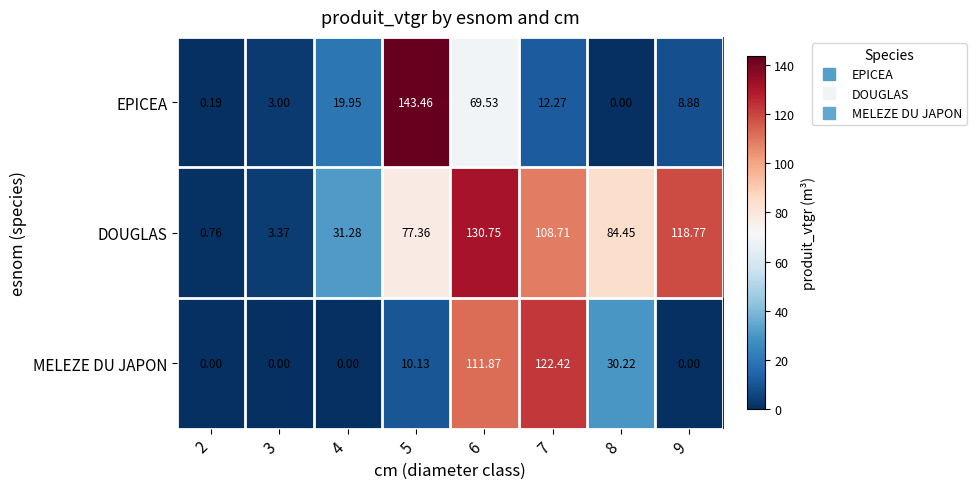

How many categories are shown in the chart?

8